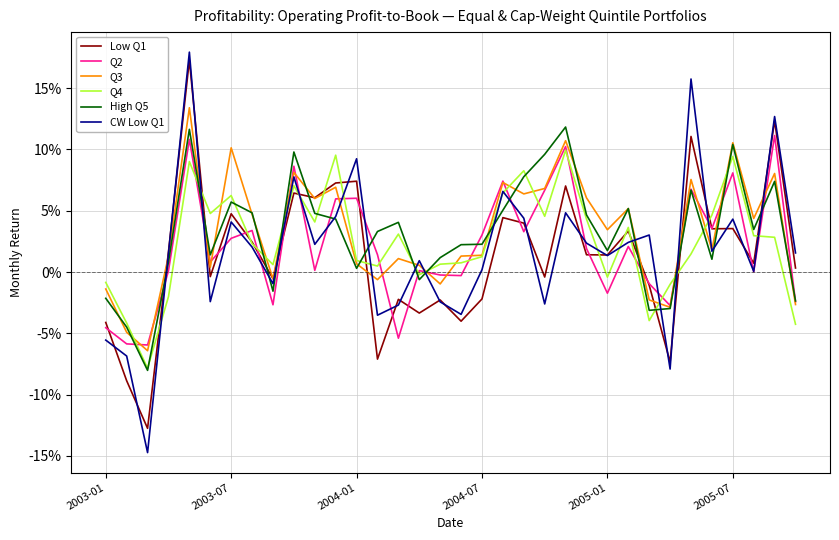

True or false: CW Low Q1 and Q4 cross at least once.

True